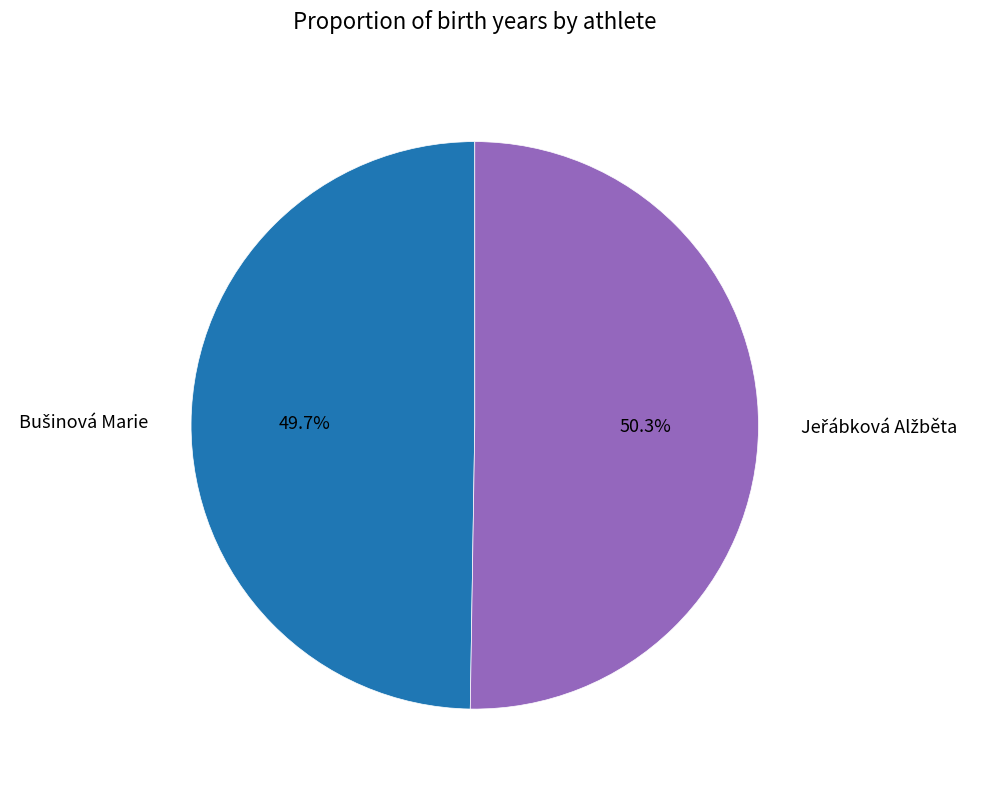

Is there any slice that represents more than half of the pie?

Yes